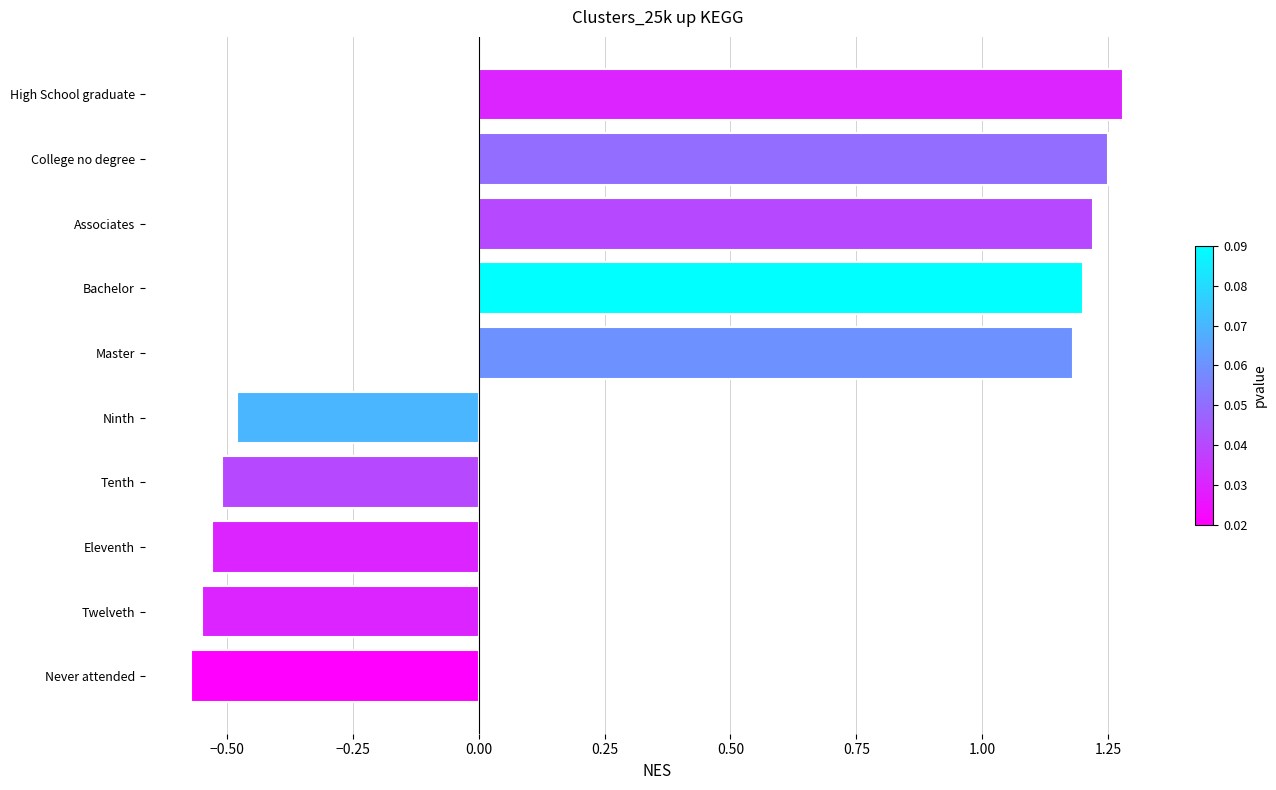

Which has a higher value, Master or High School graduate?

High School graduate